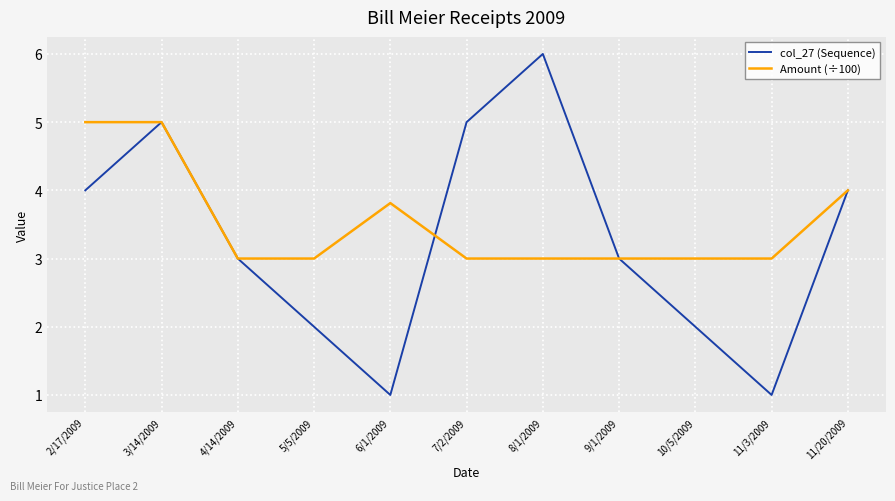

Reading left to right, what are all the values shown in this chart?

col_27 (Sequence): 4.0	5.0	3.0	2.0	1.0	5.0	6.0	3.0	2.0	1.0	4.0
Amount (÷100): 5.0	5.0	3.0	3.0	3.8	3.0	3.0	3.0	3.0	3.0	4.0